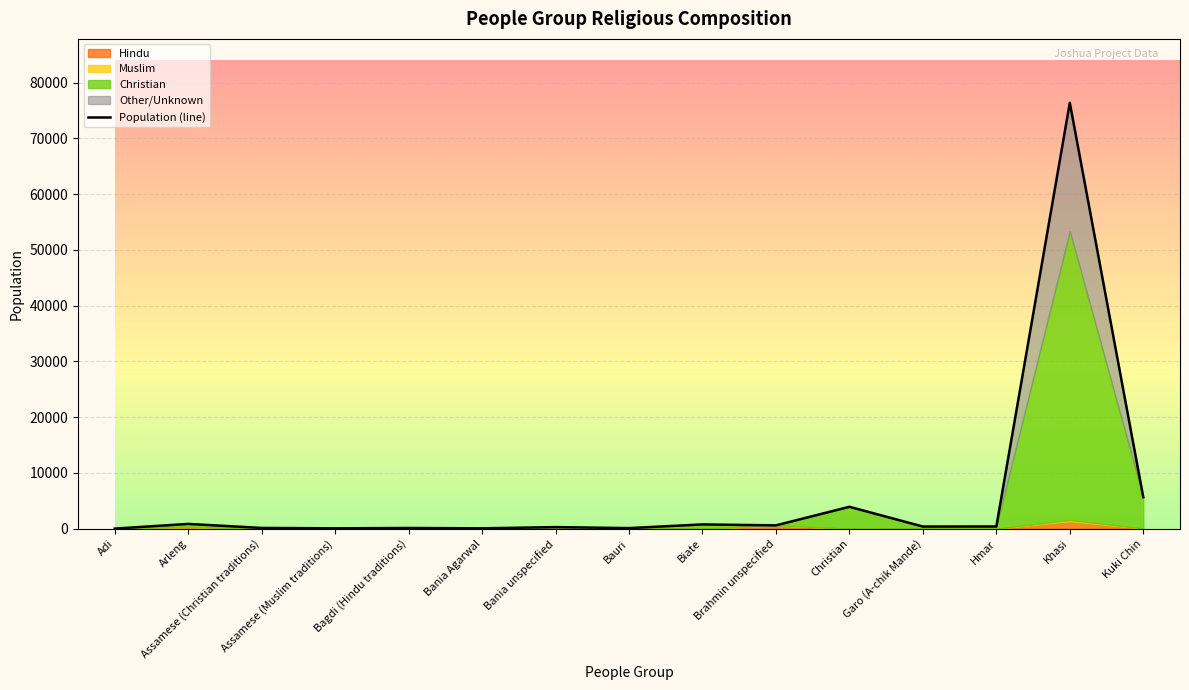

What is the label of the 6th point from the left?

Bania Agarwal